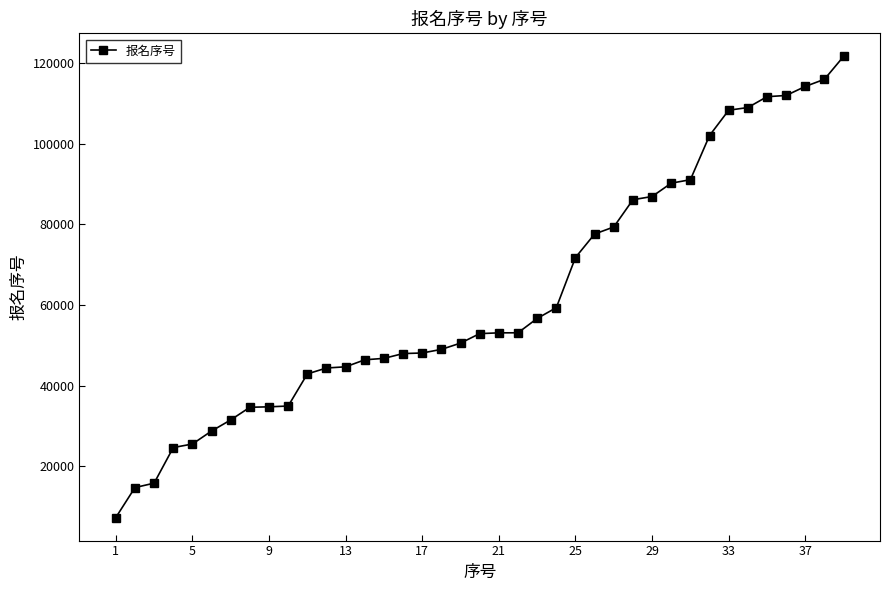

What is the value of the 7th point from the left?

31460